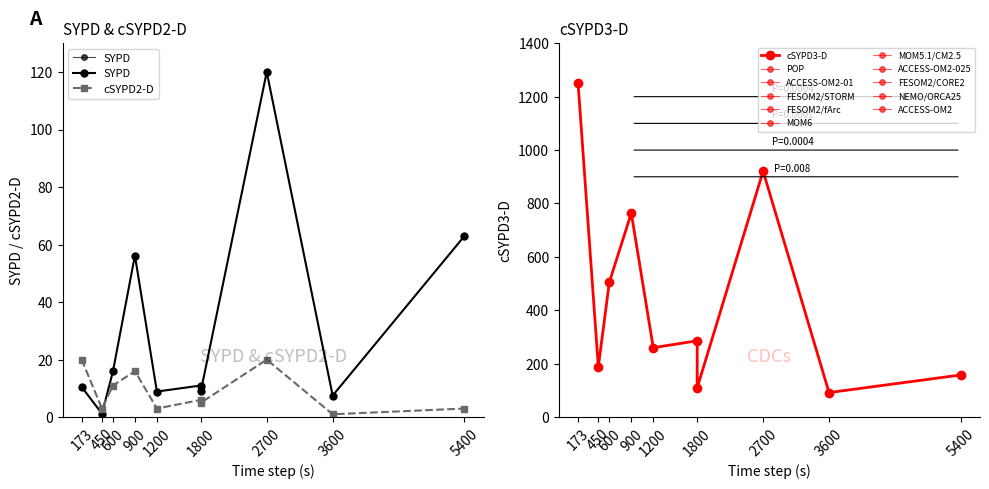

The value of cSYPD2-D at 1200 is 1.2. True or false?

False